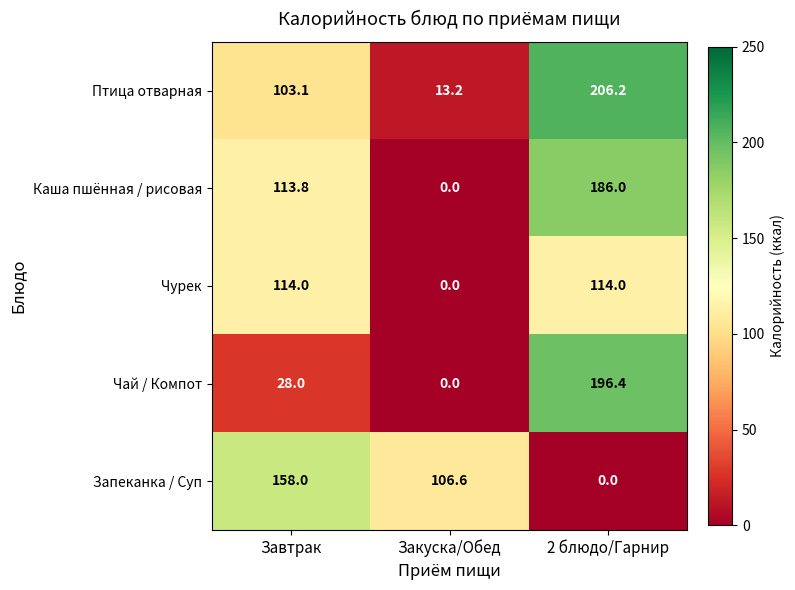

What value does the Чурек series have at Завтрак?

114.0